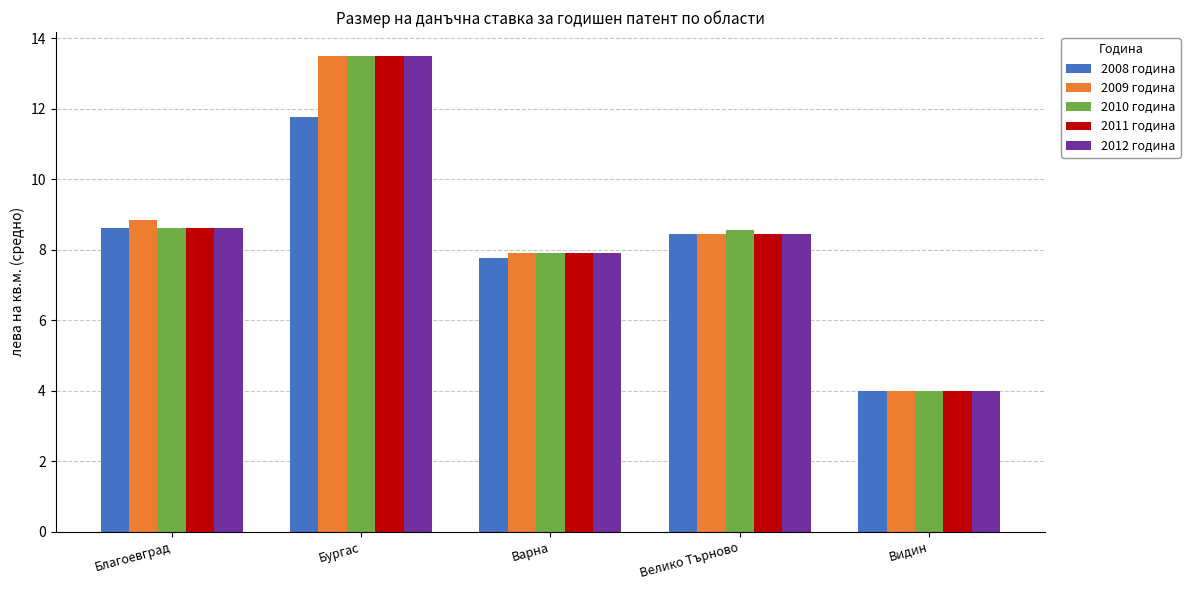

What position from the right is Бургас?

4